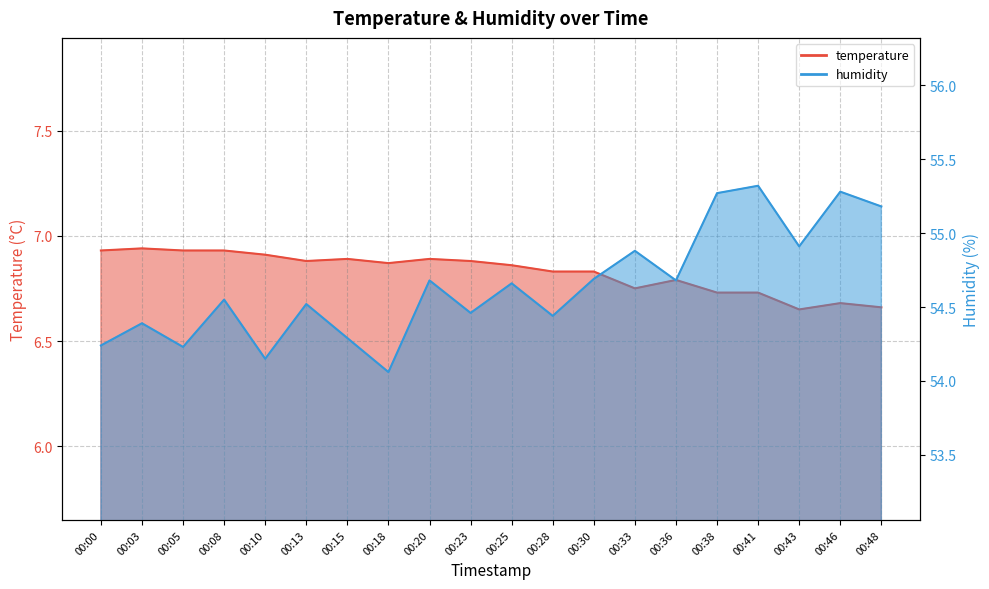

Reading left to right, list all the values displayed in this chart.

temperature: 6.9	6.9	6.9	6.9	6.9	6.9	6.9	6.9	6.9	6.9	6.9	6.8	6.8	6.8	6.8	6.7	6.7	6.7	6.7	6.7
humidity: 54.2	54.4	54.2	54.5	54.1	54.5	54.3	54.1	54.7	54.5	54.7	54.4	54.7	54.9	54.7	55.3	55.3	54.9	55.3	55.2